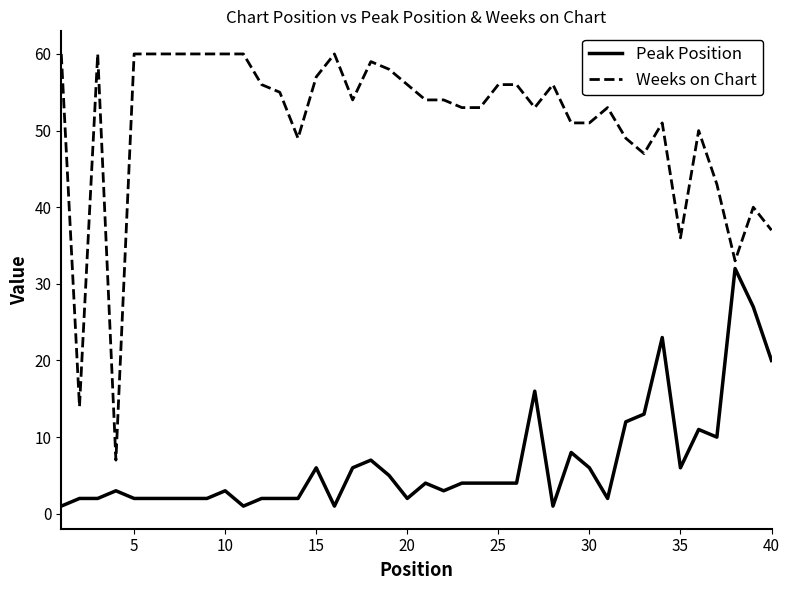

What is the minimum value for Weeks on Chart?

7